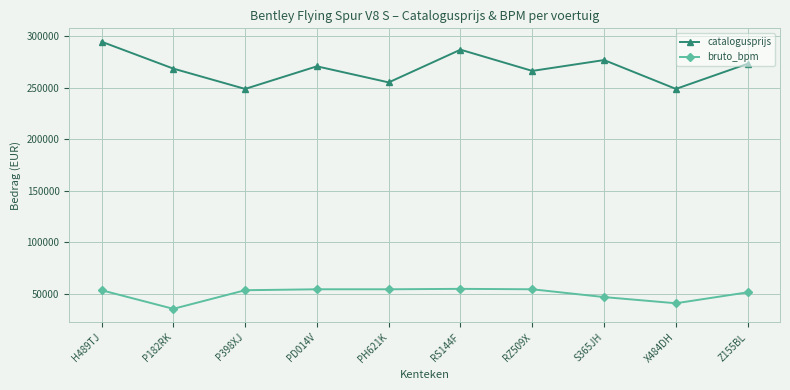

Which series has the largest total across all categories?

catalogusprijs